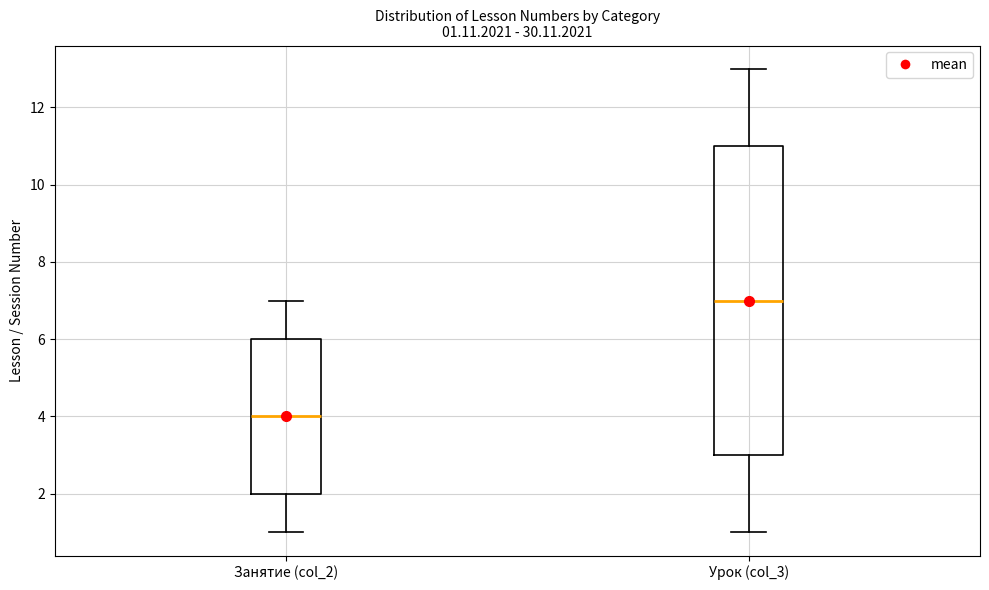

Which box has the lowest median line?

Занятие (col_2)